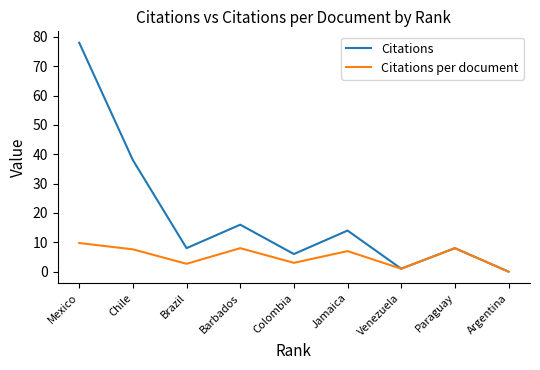

Which series has the largest range (max minus min)?

Citations